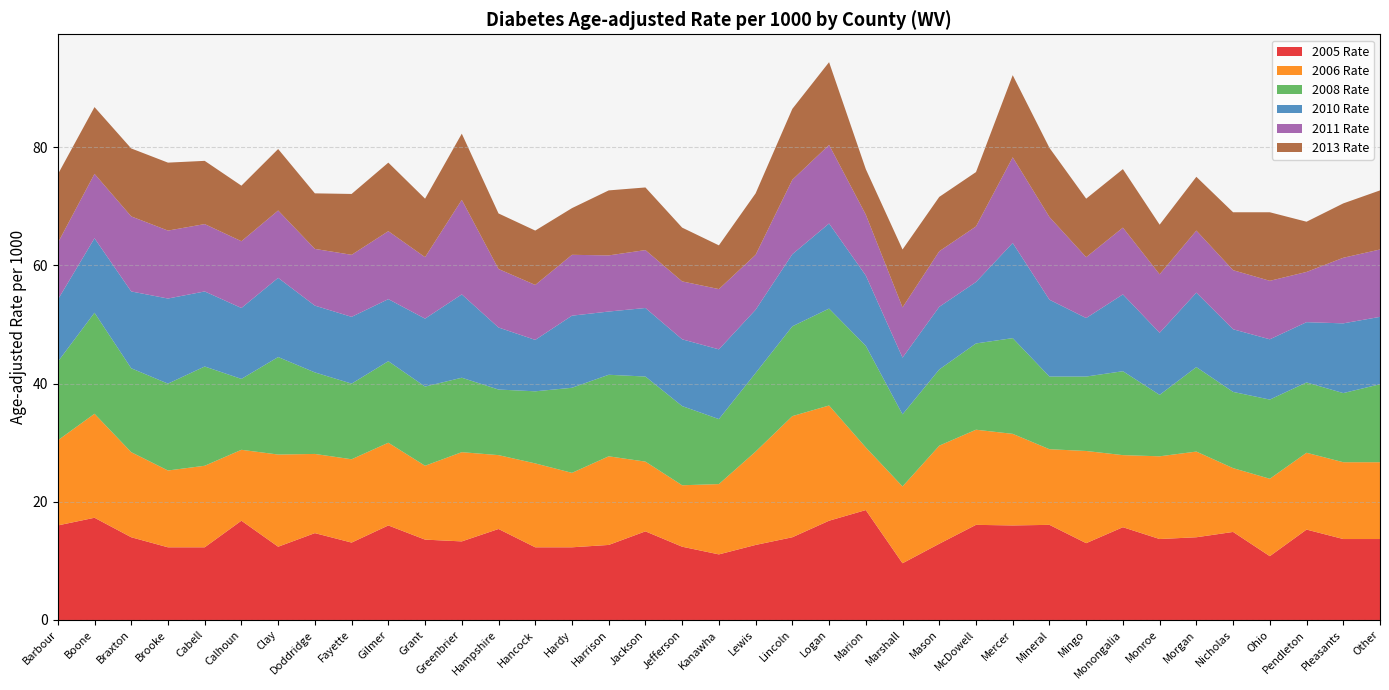

Reading left to right, transcribe all the data shown in this chart.

2005 Rate: 16.0	17.3	14.0	12.3	12.3	16.8	12.4	14.7	13.1	16.0	13.6	13.3	15.4	12.3	12.3	12.7	15.0	12.4	11.1	12.7	14.0	16.8	18.6	9.6	12.9	16.1	16.0	16.1	13.0	15.7	13.7	14.0	14.9	10.8	15.3	13.7	13.7
2006 Rate: 14.4	17.6	14.4	13.0	13.8	12.0	15.6	13.4	14.1	14.0	12.5	15.1	12.5	14.2	12.6	15.0	11.8	10.4	11.9	15.8	20.5	19.5	10.6	13.0	16.6	16.1	15.5	12.8	15.6	12.2	14.0	14.5	10.8	13.1	13.0	13.0	13.0
2008 Rate: 13.3	17.1	14.2	14.7	16.8	12.0	16.5	13.8	12.8	13.8	13.4	12.6	11.1	12.2	14.4	13.8	14.4	13.4	11.0	13.3	15.2	16.4	17.2	12.2	12.9	14.6	16.2	12.3	12.6	14.2	10.4	14.3	12.9	13.4	11.9	11.7	13.2
2010 Rate: 10.5	12.6	13.0	14.4	12.7	12.0	13.4	11.3	11.3	10.5	11.5	14.1	10.5	8.7	12.2	10.7	11.6	11.3	11.8	10.7	12.2	14.4	11.9	9.6	10.6	10.4	16.1	13.0	9.9	13.0	10.5	12.6	10.6	10.2	10.2	11.8	11.4
2011 Rate: 9.6	10.9	12.7	11.5	11.4	11.3	11.4	9.6	10.5	11.5	10.4	16.0	9.9	9.3	10.3	9.5	9.8	9.8	10.2	9.3	12.6	13.3	10.3	8.5	9.4	9.4	14.5	14.0	10.3	11.3	9.9	10.5	10.0	9.9	8.5	11.1	11.4
2013 Rate: 11.6	11.3	11.5	11.5	10.7	9.4	10.4	9.4	10.3	11.6	9.9	11.2	9.4	9.2	7.9	11.0	10.6	9.1	7.4	10.4	12.0	14.0	7.7	9.8	9.2	9.2	13.9	11.7	9.9	9.9	8.4	9.1	9.8	11.6	8.5	9.2	10.0